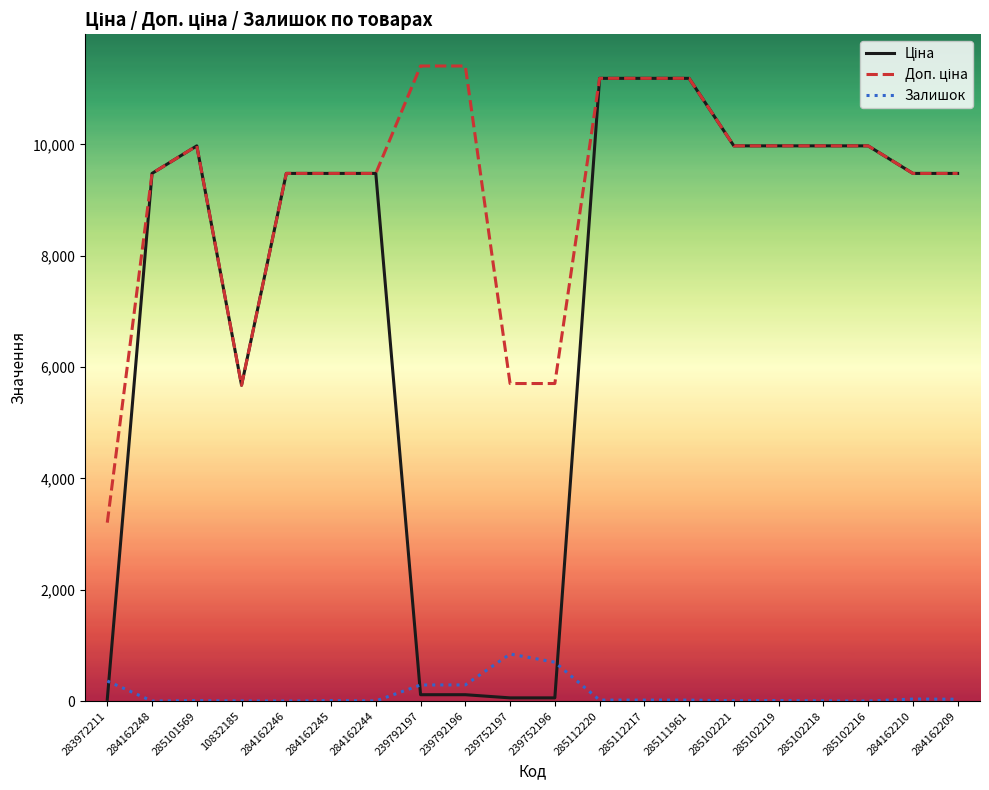

What is the total value across all series at 285102216?

19950.0